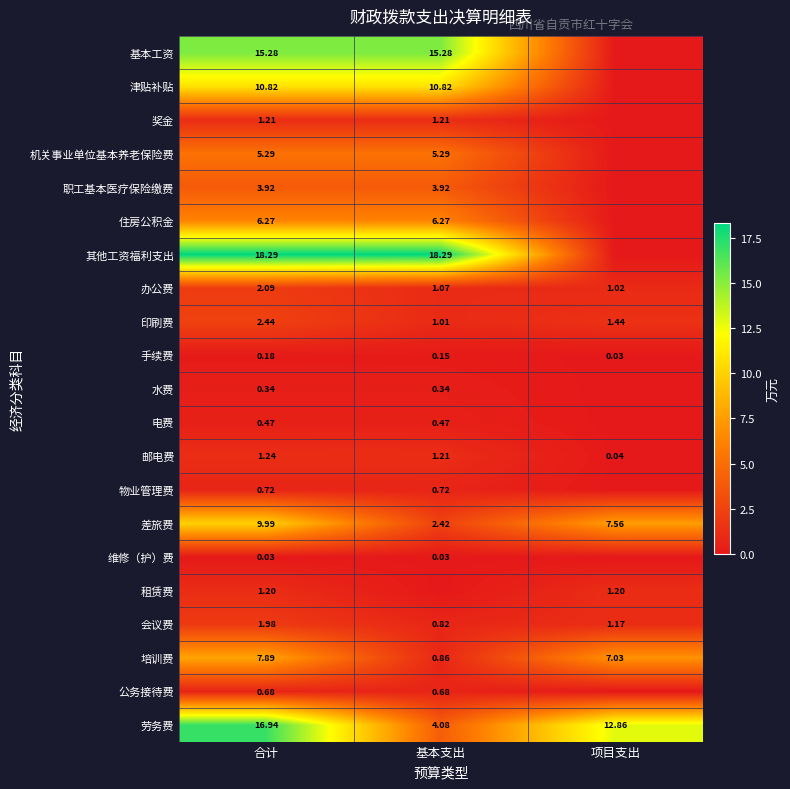

Which category has the highest value in the 印刷费 series?

合计